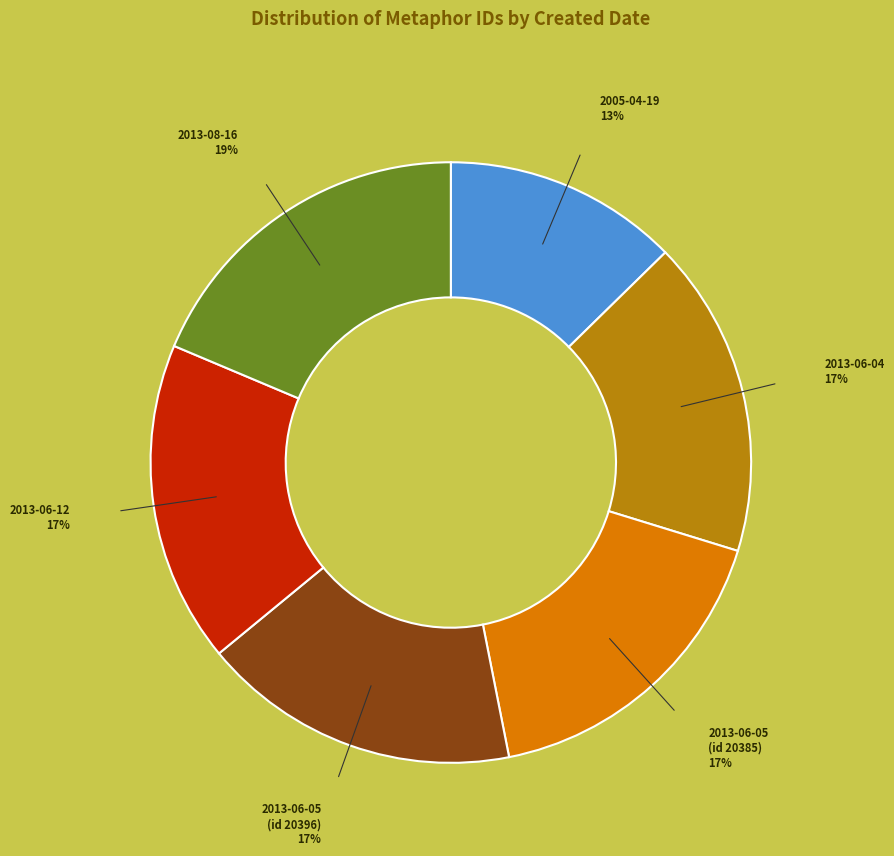

To the nearest percent, what is the average slice percentage?

17%